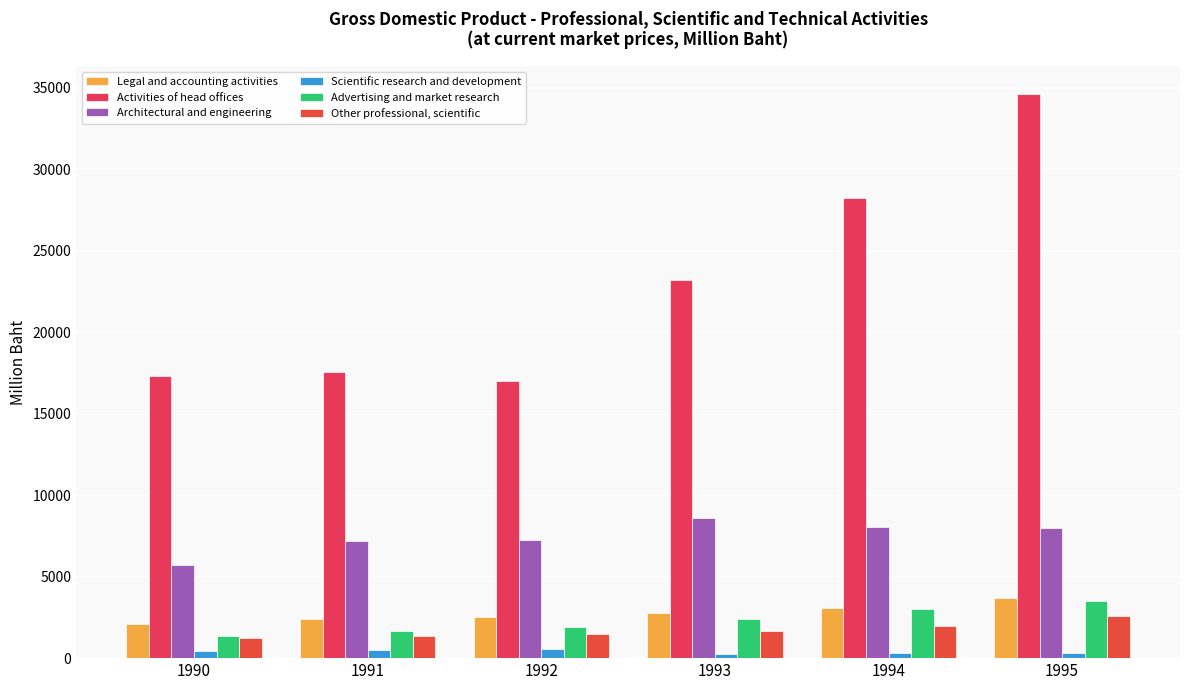

How many bars are there in each group?

6